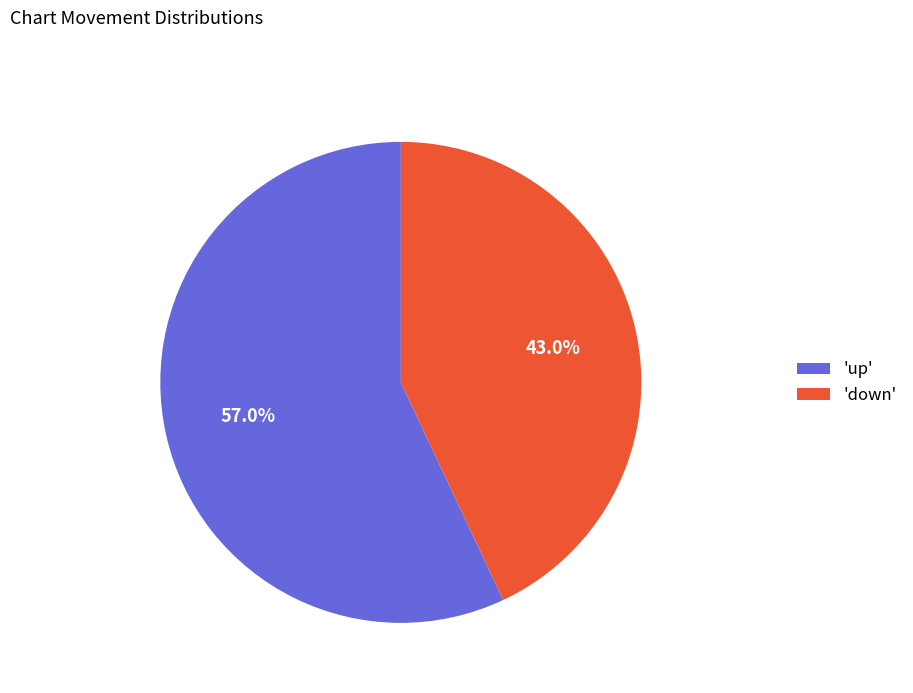

Is the sum of 'up' and 'down' greater than half?

Yes